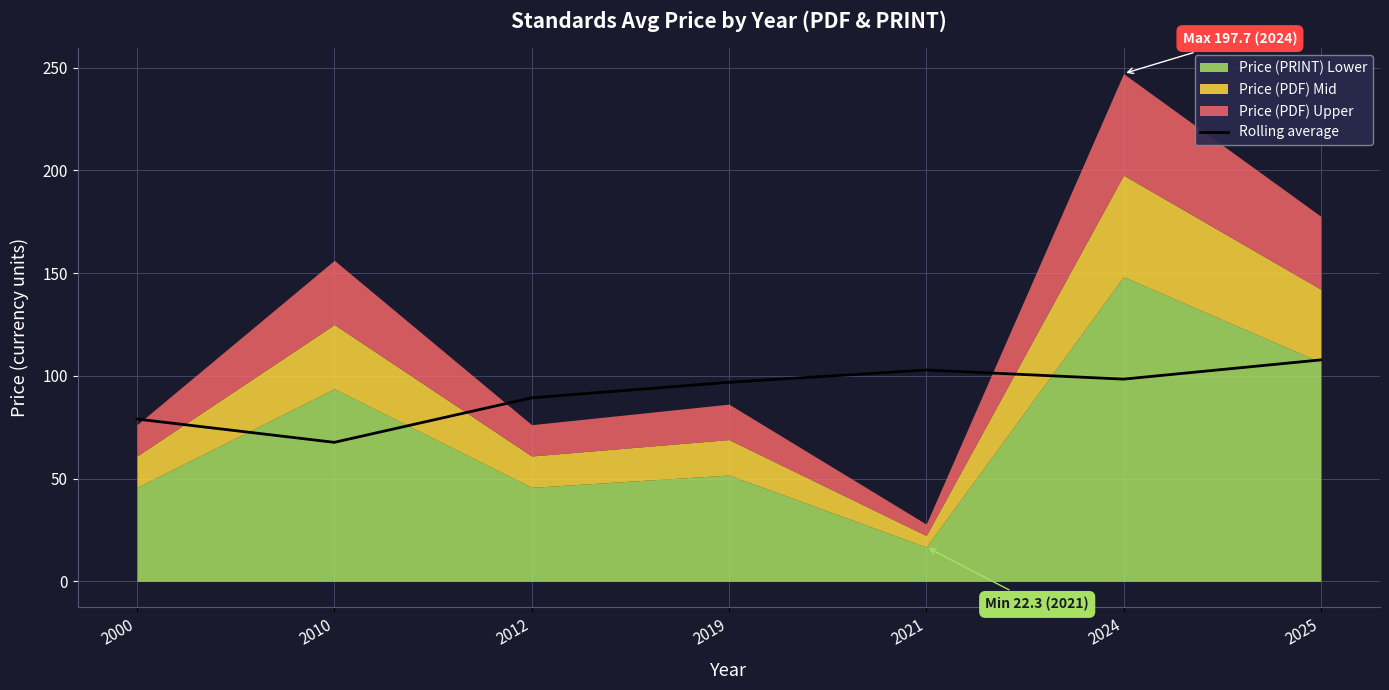

How many points are lower than both their immediate neighbors (excluding endpoints)?

2